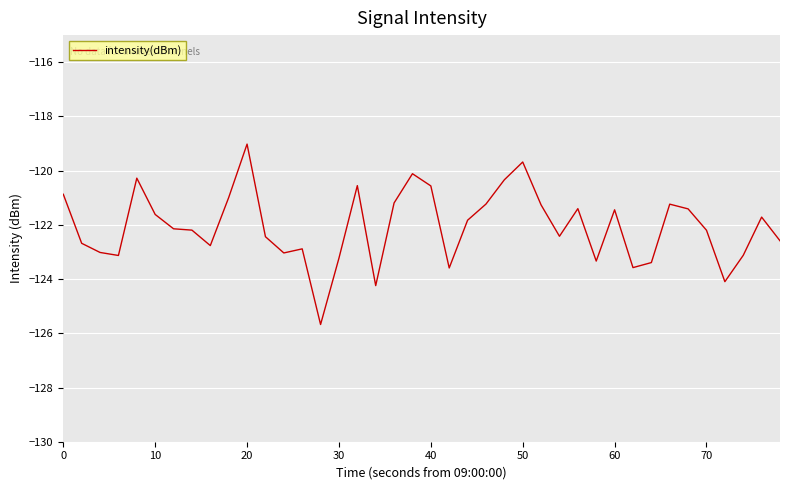

What is the greatest value displayed?

-119.0